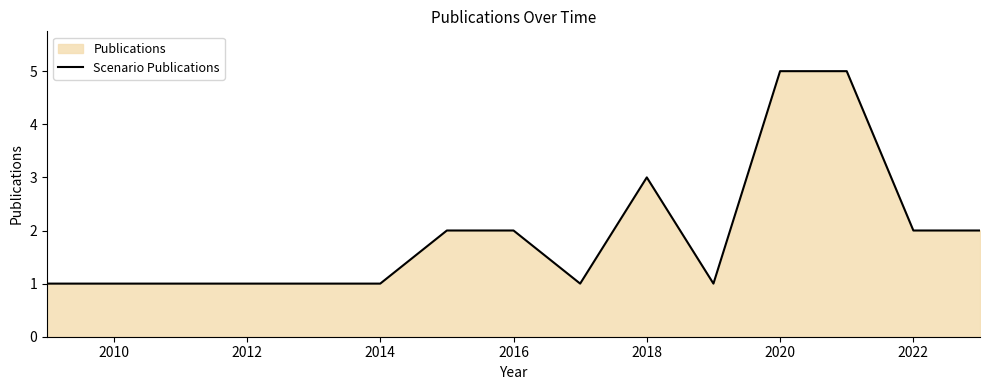

What is the difference between the maximum and minimum values?

4